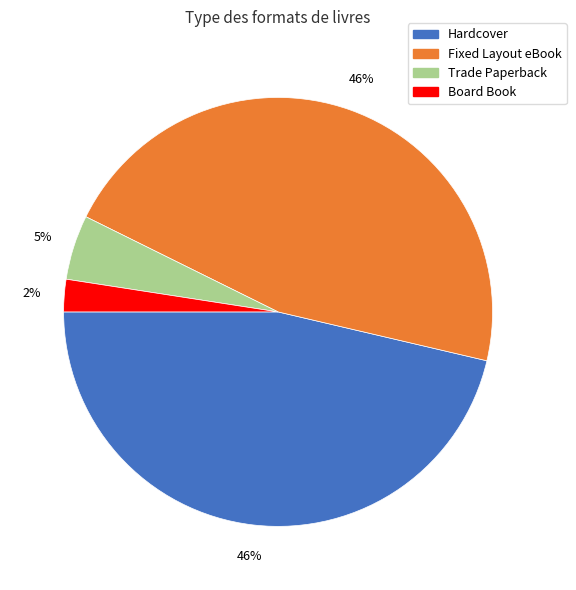

Which slice is the smallest?

Board Book